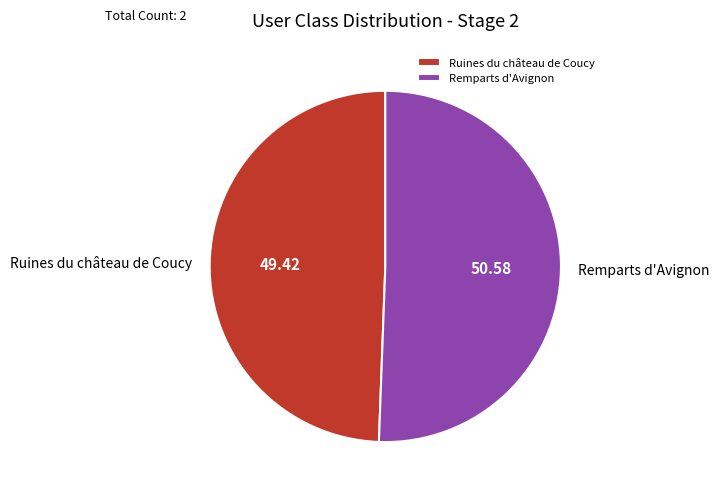

Which slice is the largest?

Remparts d'Avignon